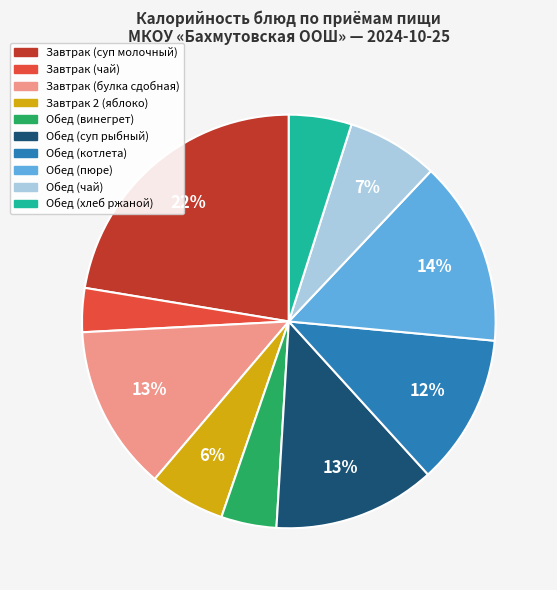

Approximately how many times larger is the value at Обед (винегрет) compared to Завтрак (булка сдобная)?

0.3